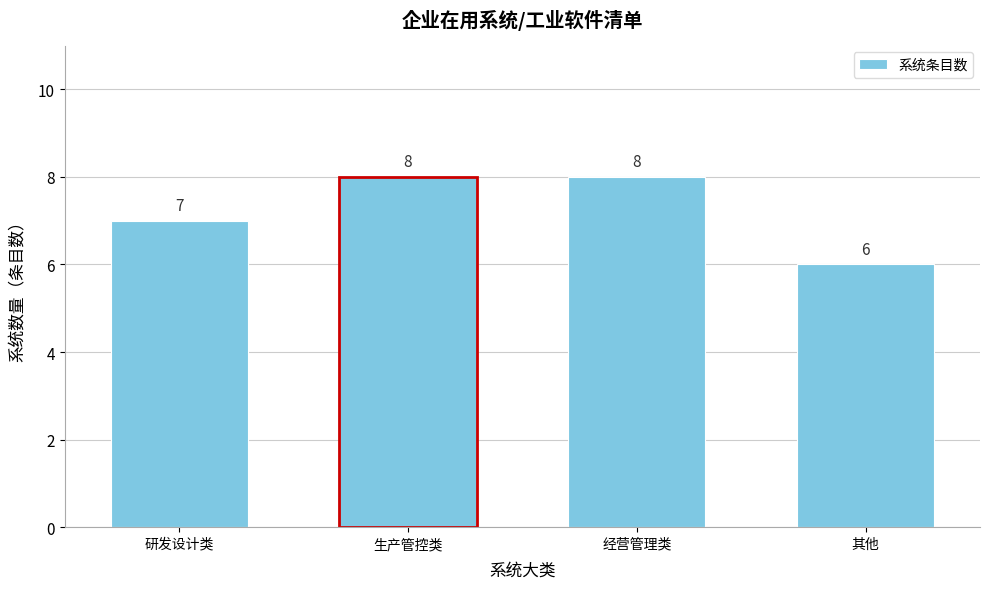

Reading left to right, what are all the values shown in this chart?

7	8	8	6